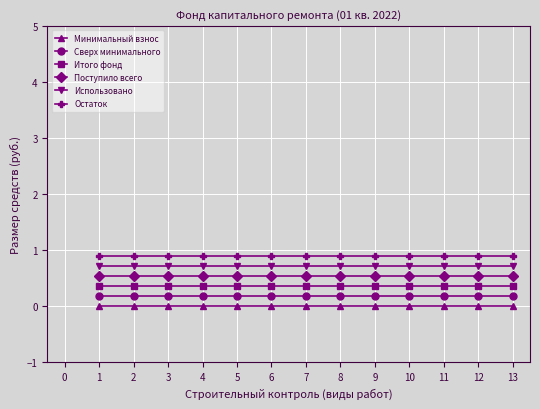

What is the value of the Использовано point at the 1st from the left?

0.7